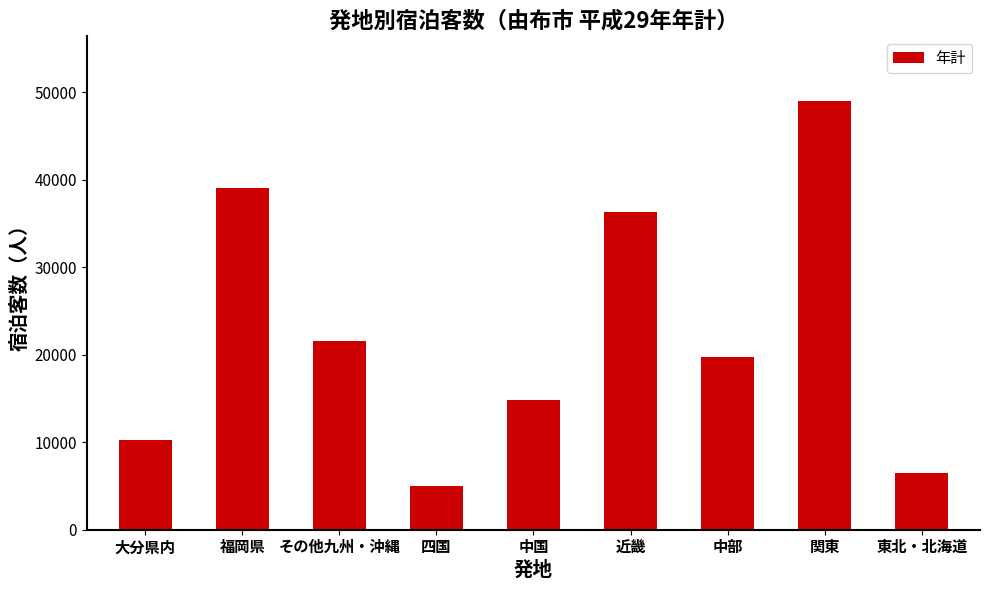

What is the ratio of the value at その他九州・沖縄 to the value at 中部?

1.1